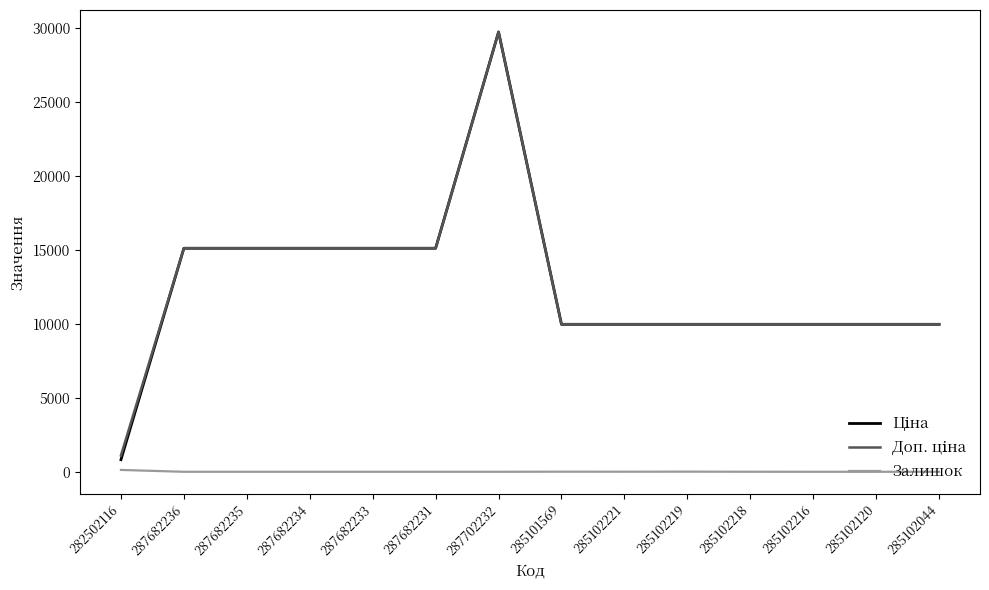

The Залишок series shows 125.0 at 282502116. True or false?

True